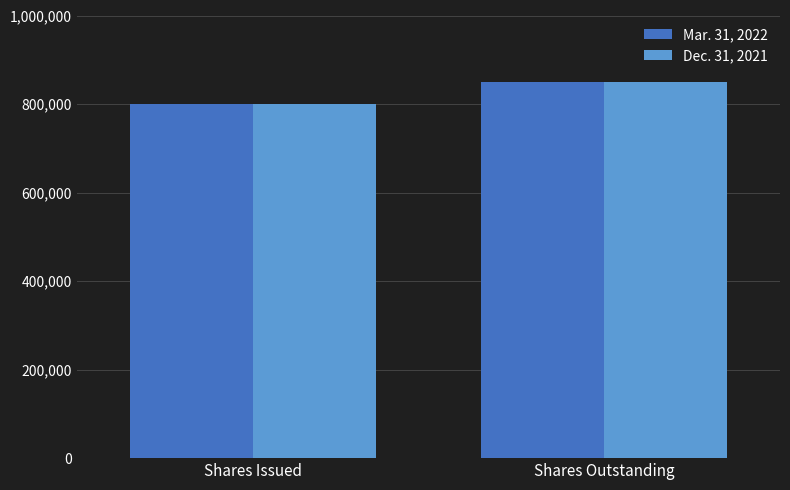

At which category is the sum across all series the highest?

Shares Outstanding